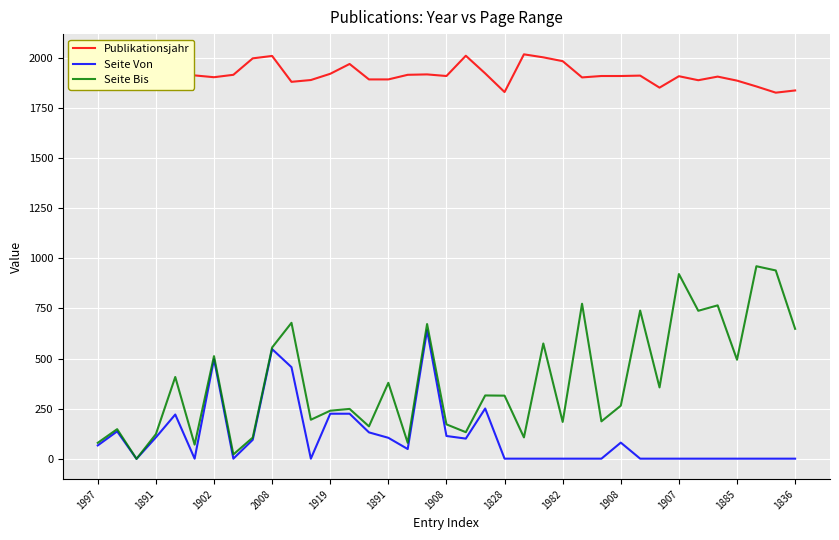

What is the maximum value for Seite Bis?

960